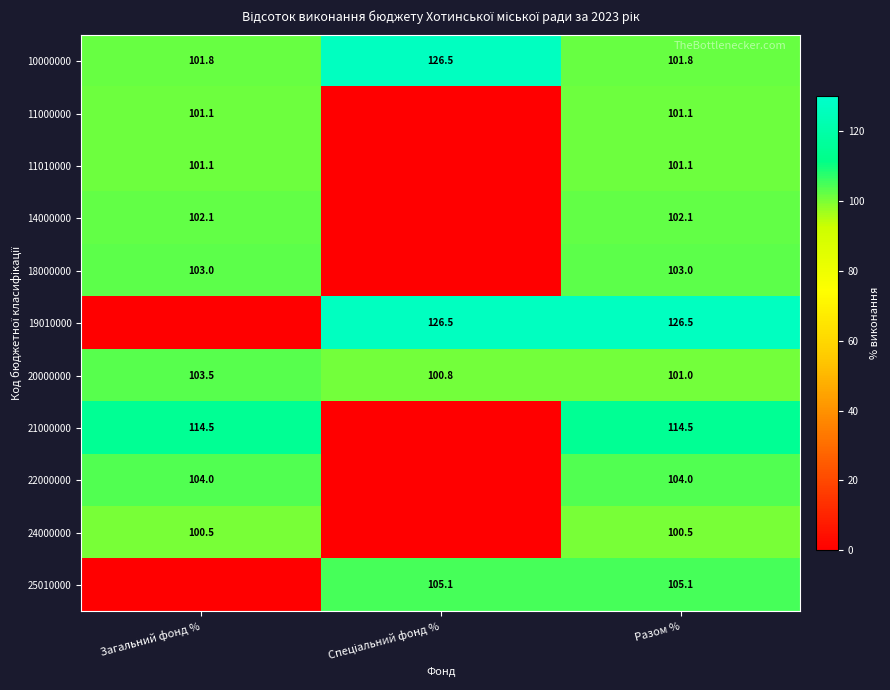

The value of 10000000 at Загальний фонд % is 138.0. True or false?

False